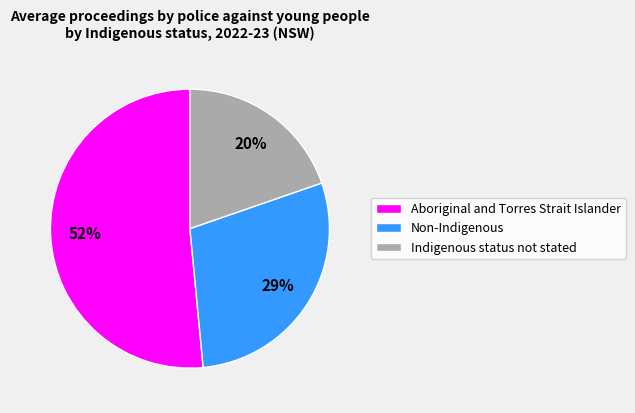

Is it true that Indigenous status not stated is 11% of the pie?

False